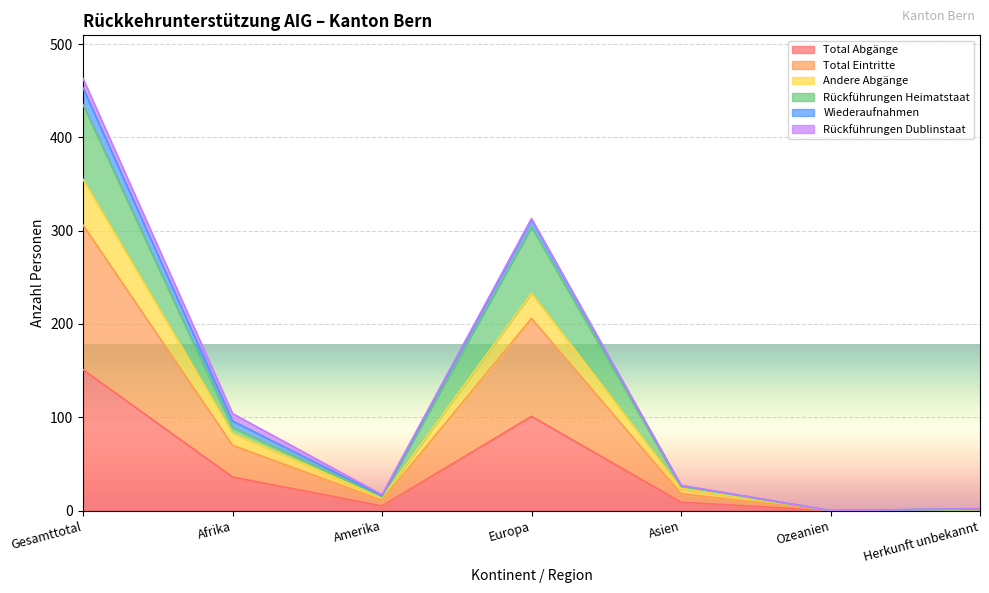

Which category has the highest value in the Total Abgänge series?

Gesamttotal